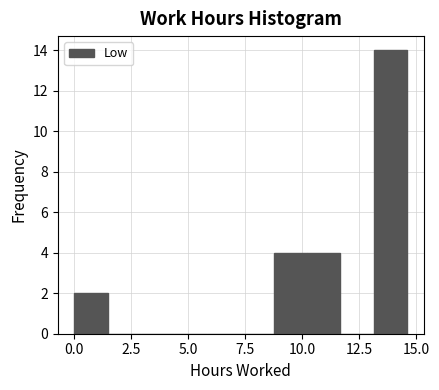

Read against the x-axis, roughly where is the centre of the tallest bar?

14.0